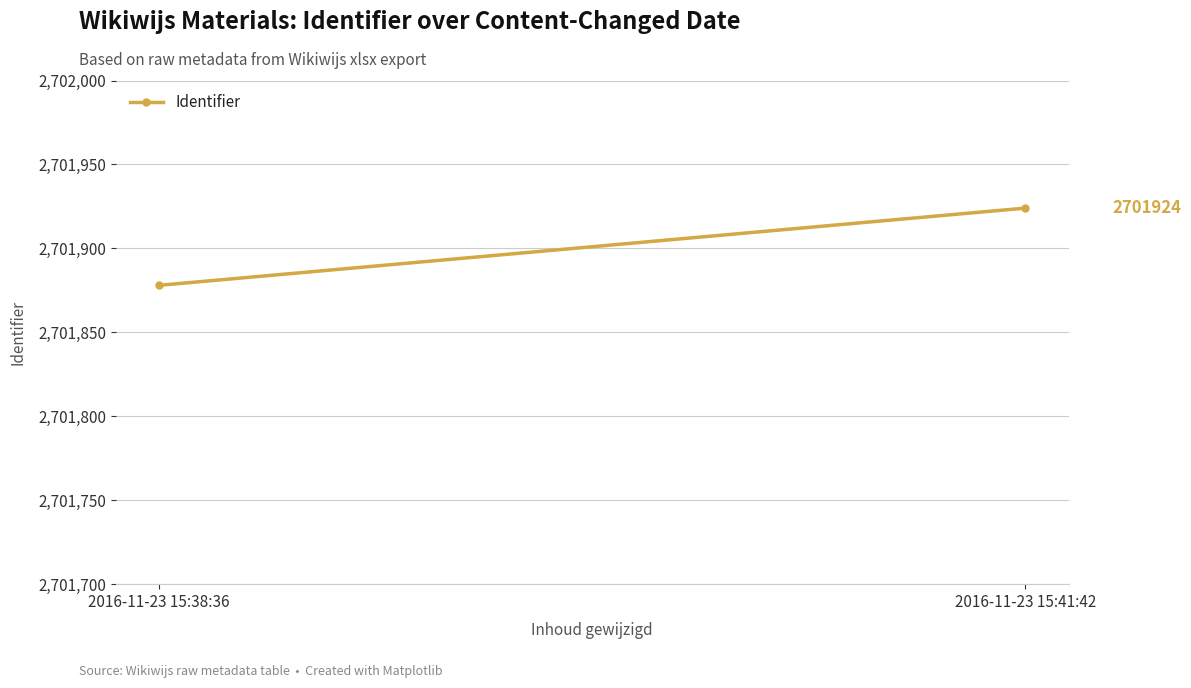

What is the average value?

2701901